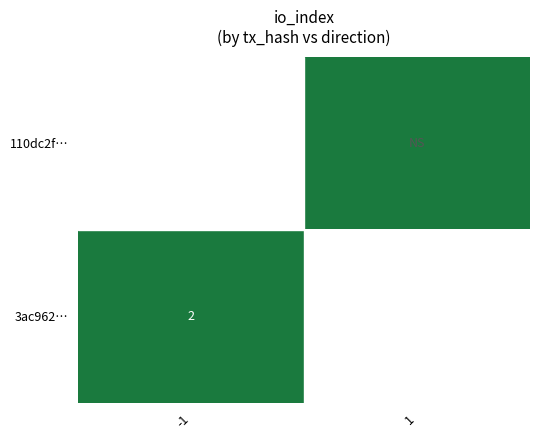

True or false: 3ac962… has a value of 4 at -1.

False